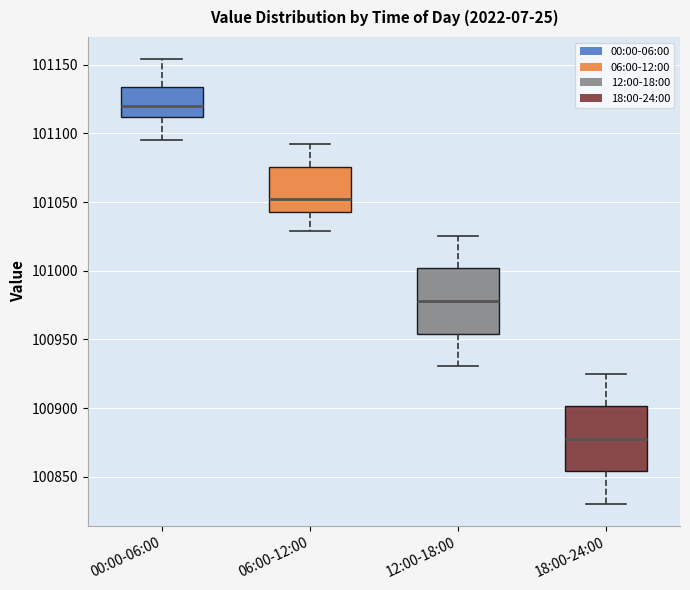

Where does the upper whisker of the box for 12:00-18:00 end on the y-axis? The values are not printed on the chart, so give them approximately, as read against the axis.

101025